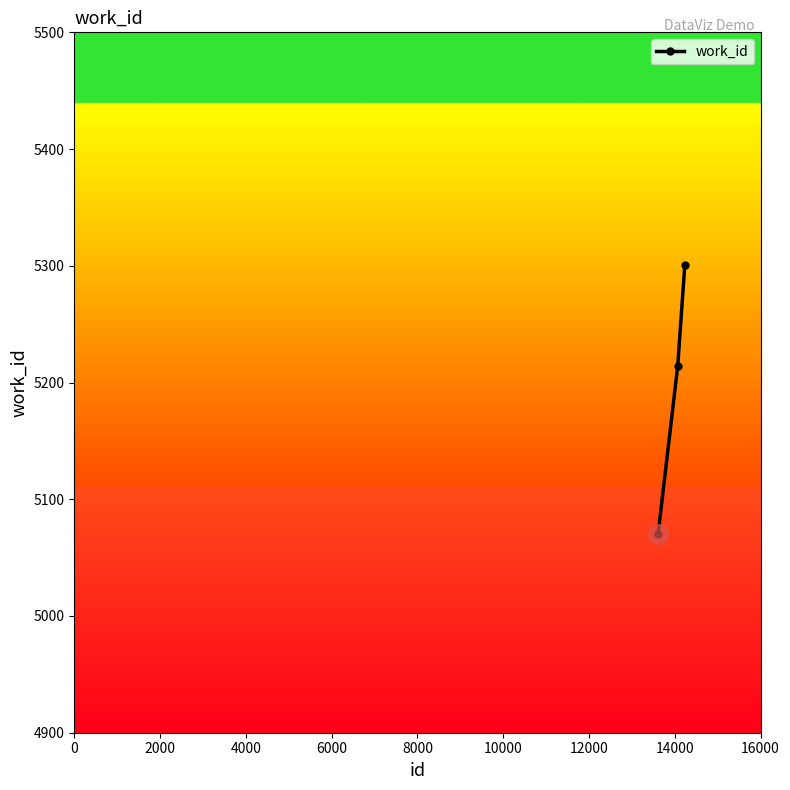

What is the difference between the maximum and minimum values?

231